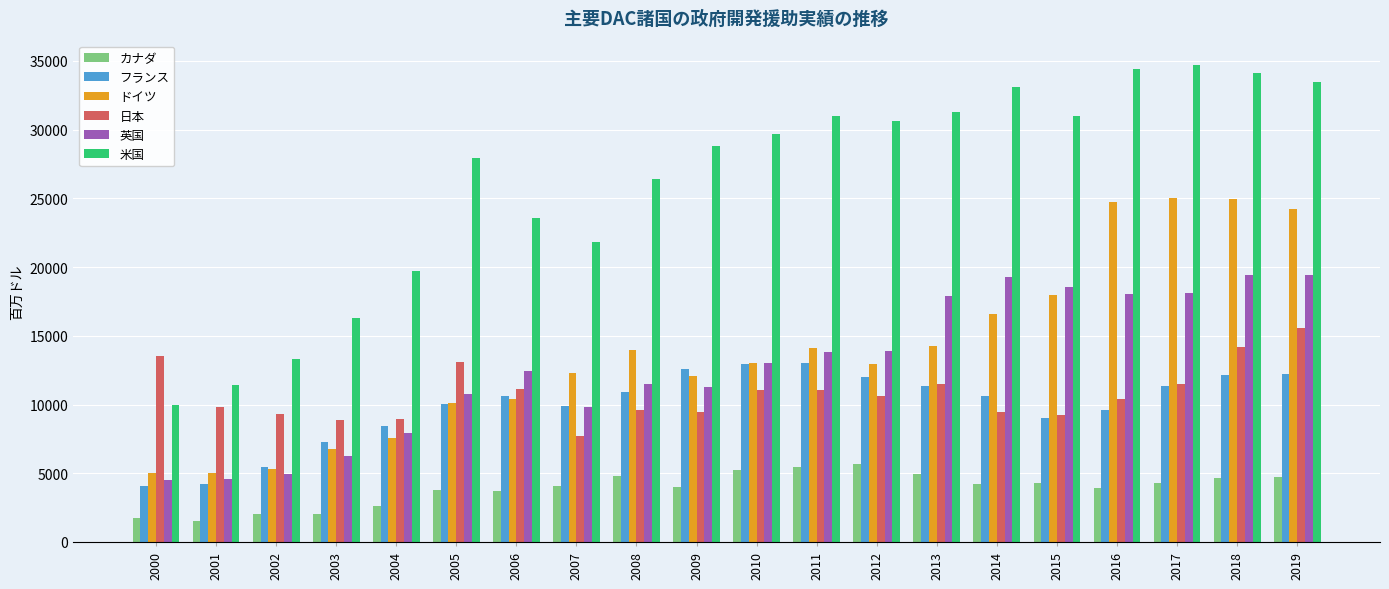

What is the greatest value displayed?

34732.0